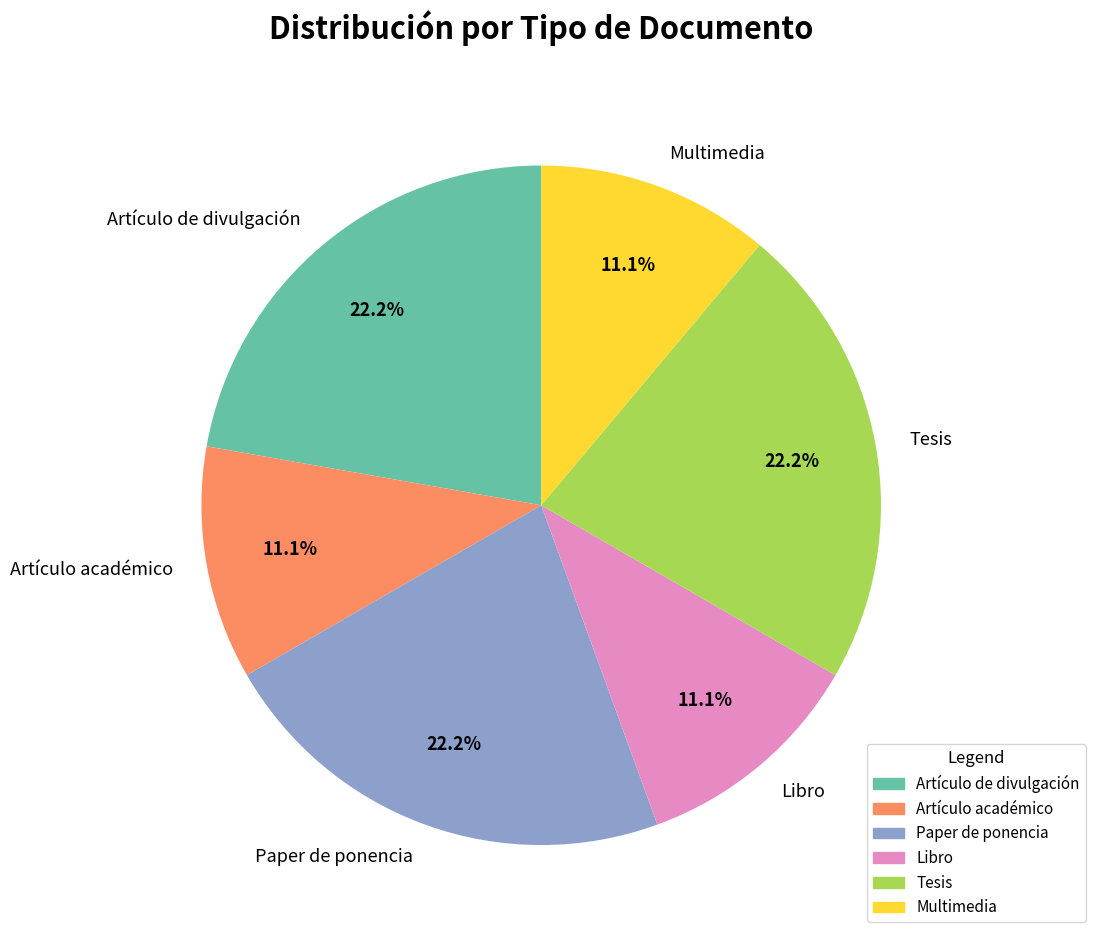

To the nearest percent, what is the difference between the Multimedia and Tesis slice percentages?

11%